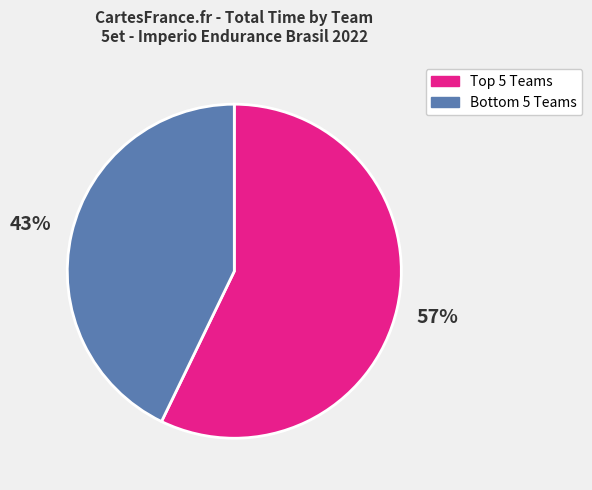

To the nearest percent, what is the average slice percentage?

50%